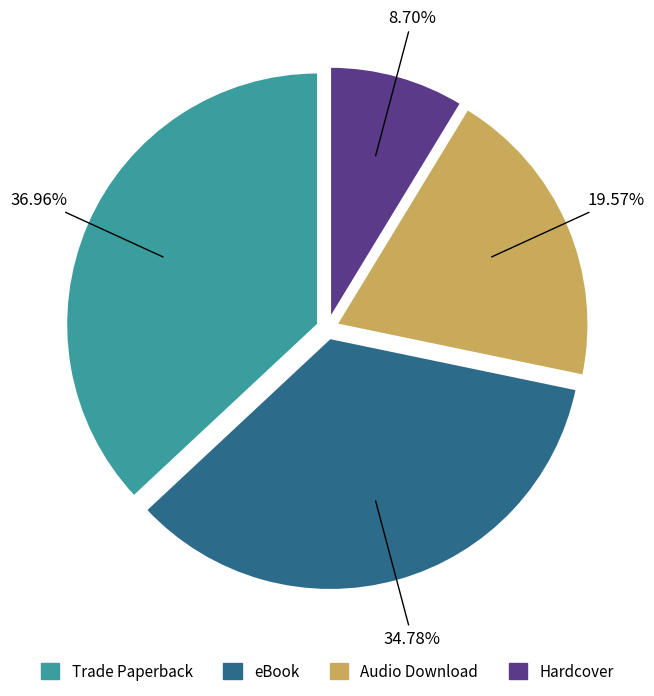

Count the number of slices in the pie.

4